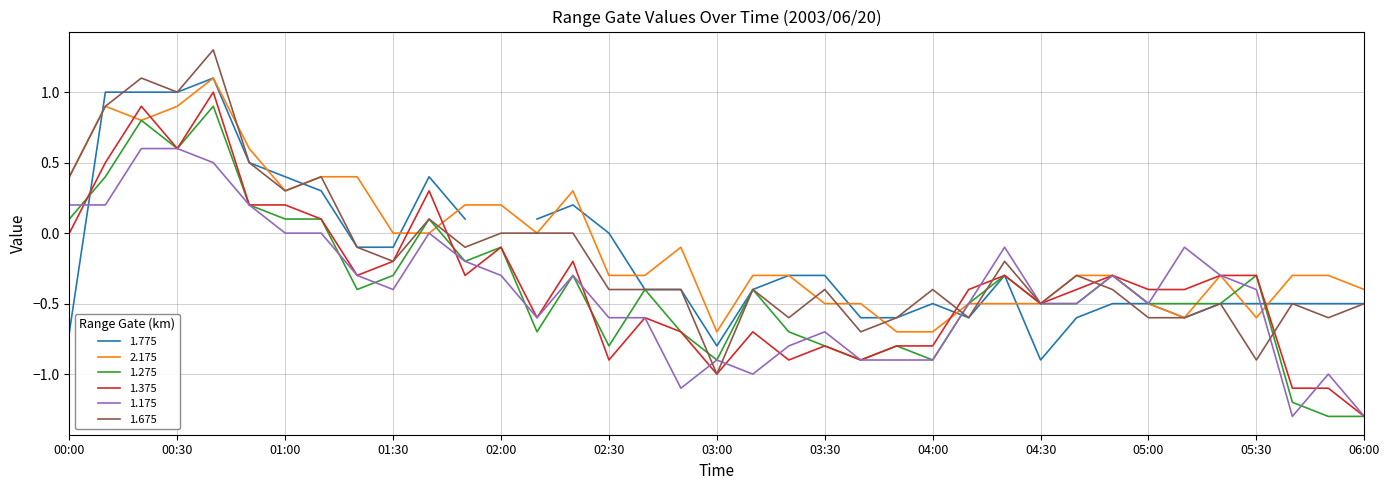

Where does the 1.175 series first go above 0?

00:00